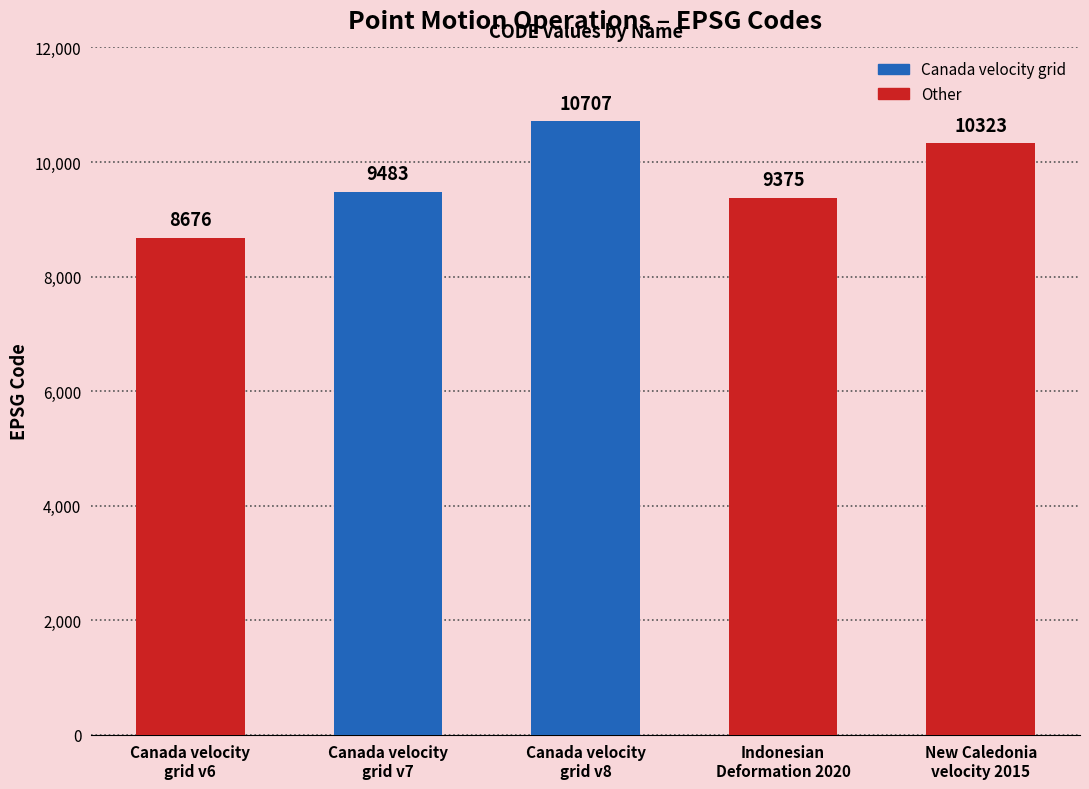

What is the ratio of the value at New Caledonia
velocity 2015 to the value at Indonesian
Deformation 2020?

1.1